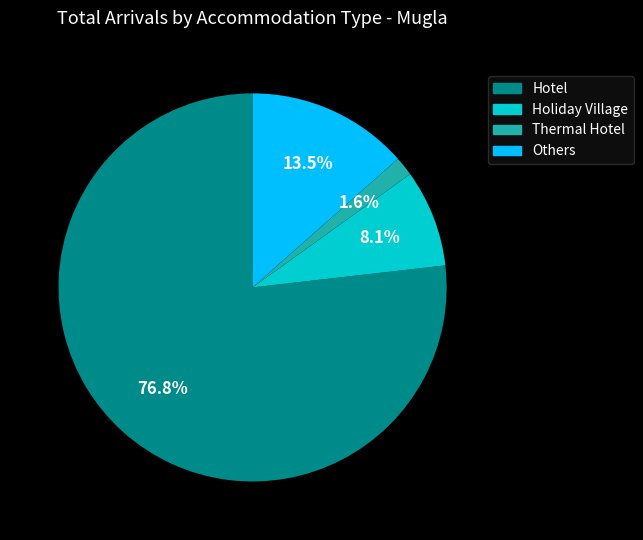

Does any single category account for the majority?

Yes